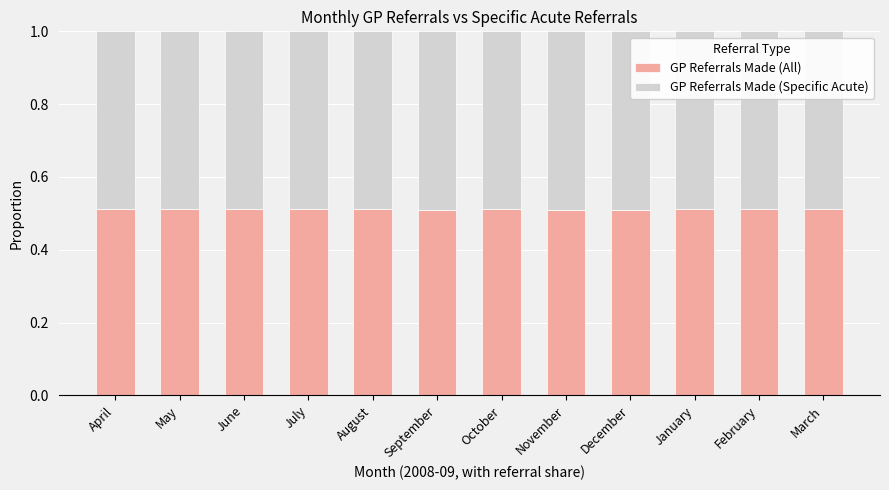

What is the sum of all GP Referrals Made (All) values?

6.1